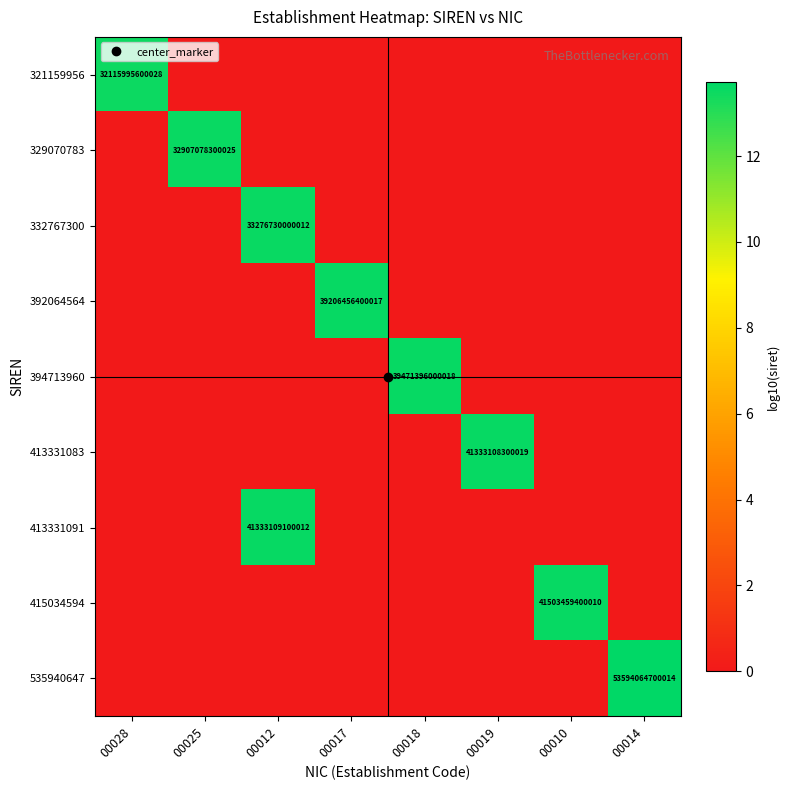

Which series has the largest total across all categories?

535940647